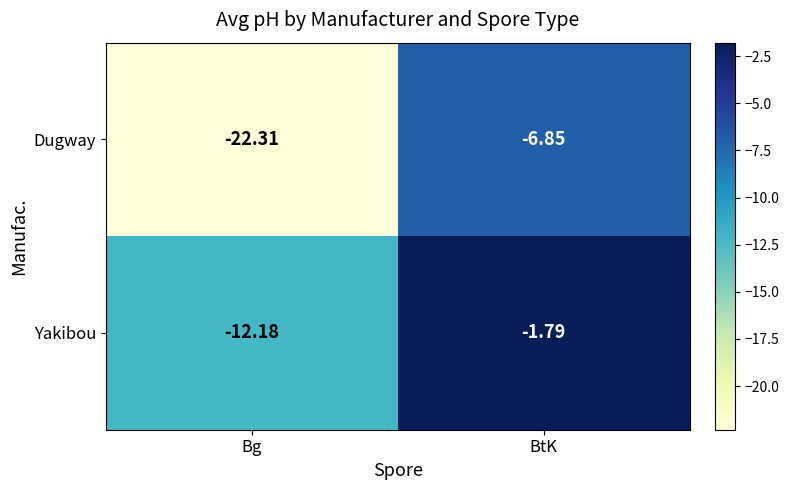

At which label does Dugway reach its peak?

BtK